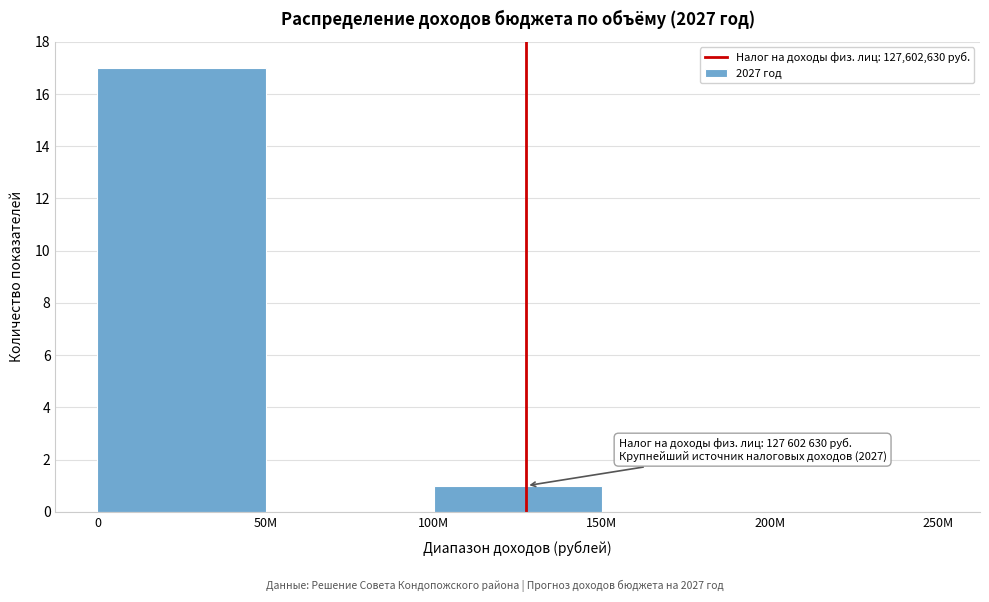

Reading left to right, transcribe all the data shown in this chart.

0=17	50M=0	100M=1	150M=0	200M=0